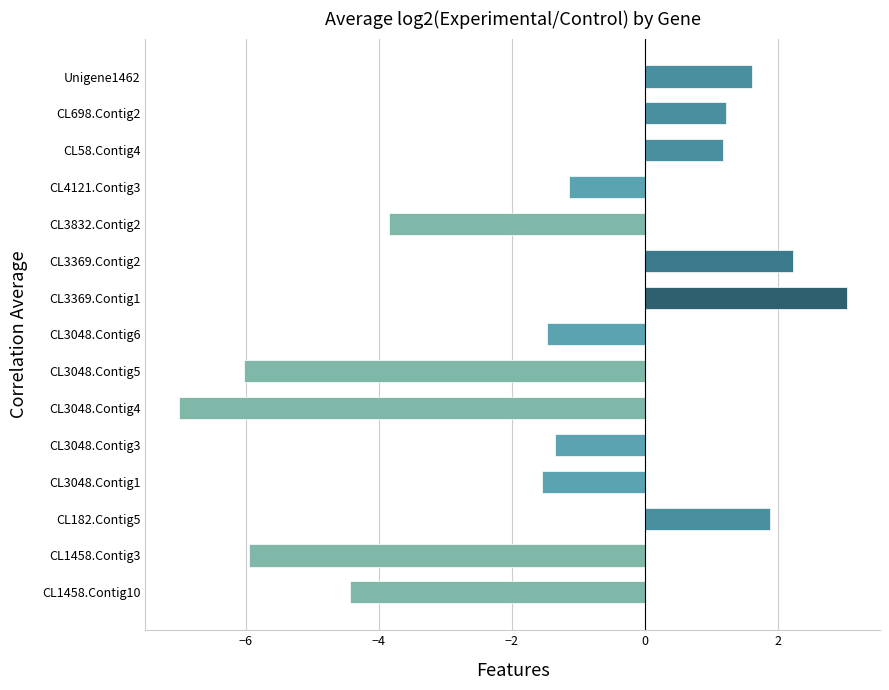

True or false: the data shows -1.9 at CL3832.Contig2.

False